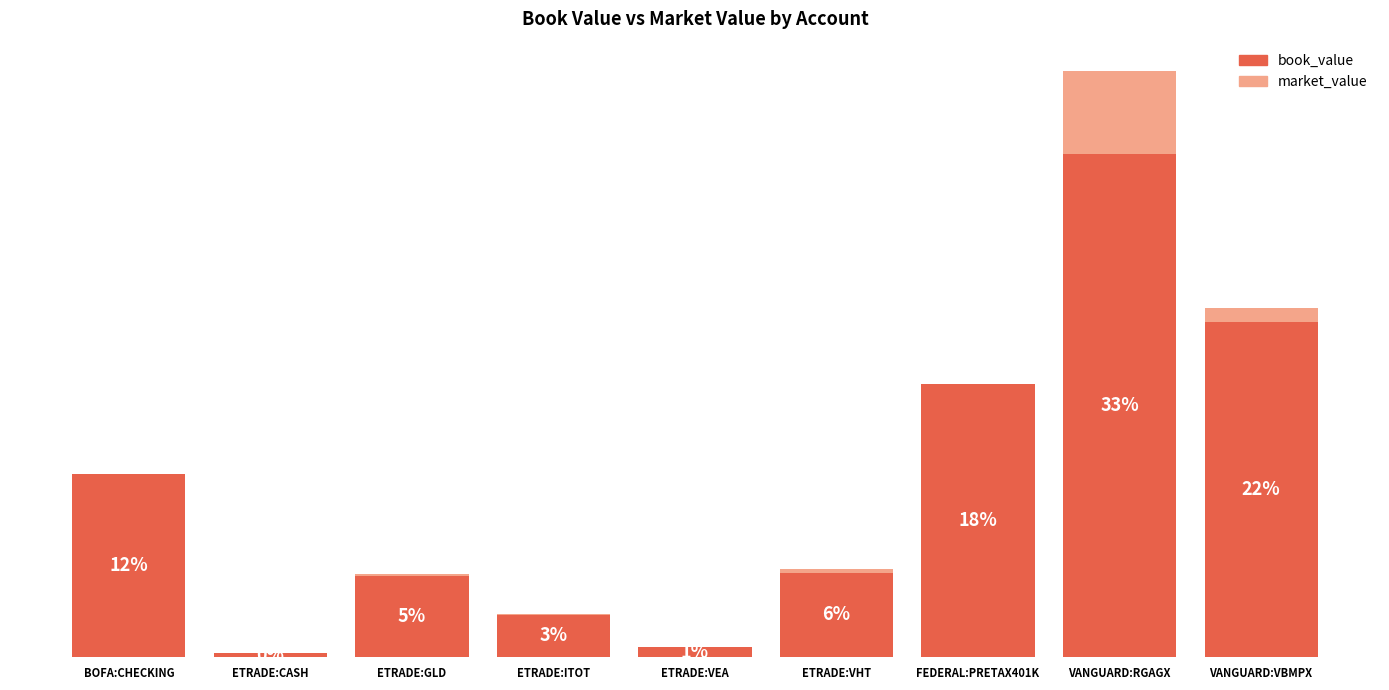

What is the value of the market_value bar at the 3rd from the left?

3189.4